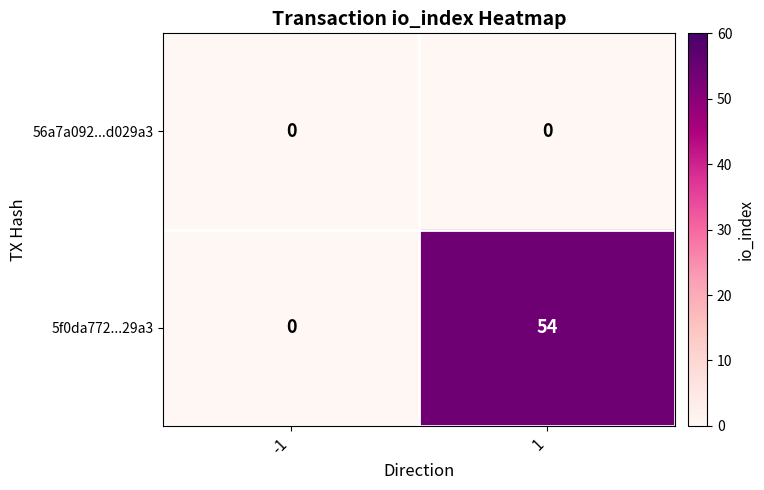

List the series in order of their peak value, highest first.

5f0da772...29a3, 56a7a092...d029a3